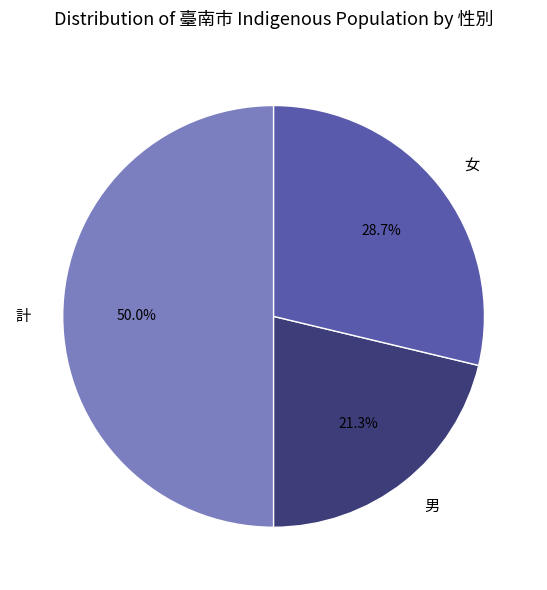

Does 女 account for over 50% of the chart?

No